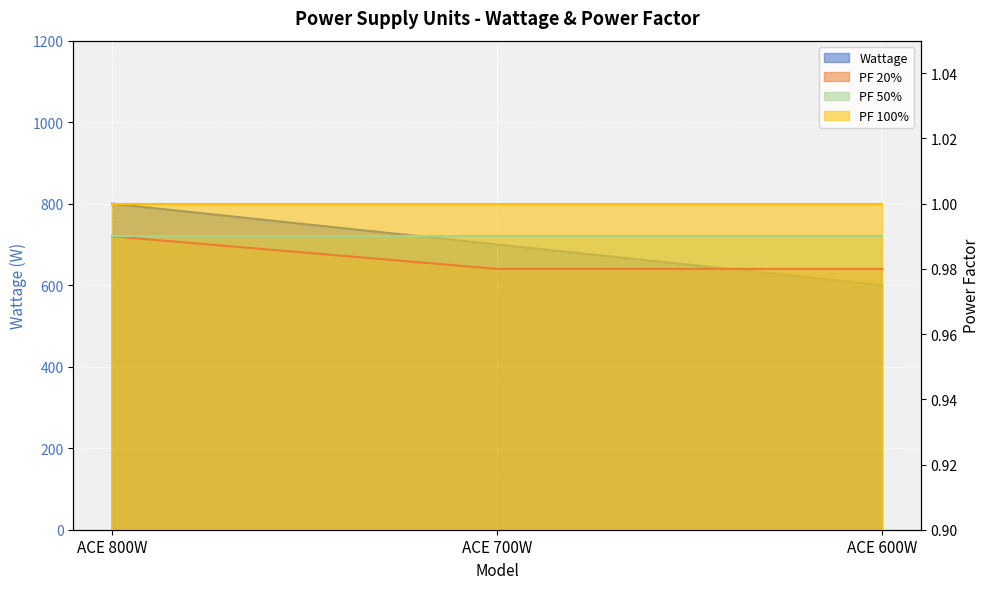

How many data points does each series have?

3